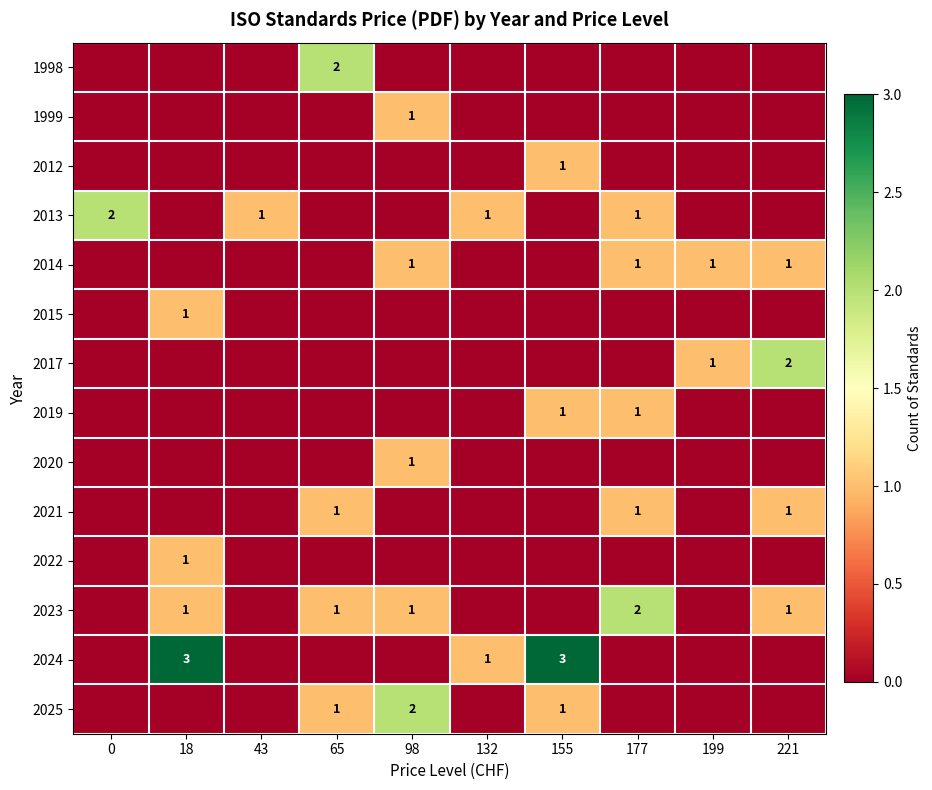

True or false: 1998 has a value of 1 at 65.

False